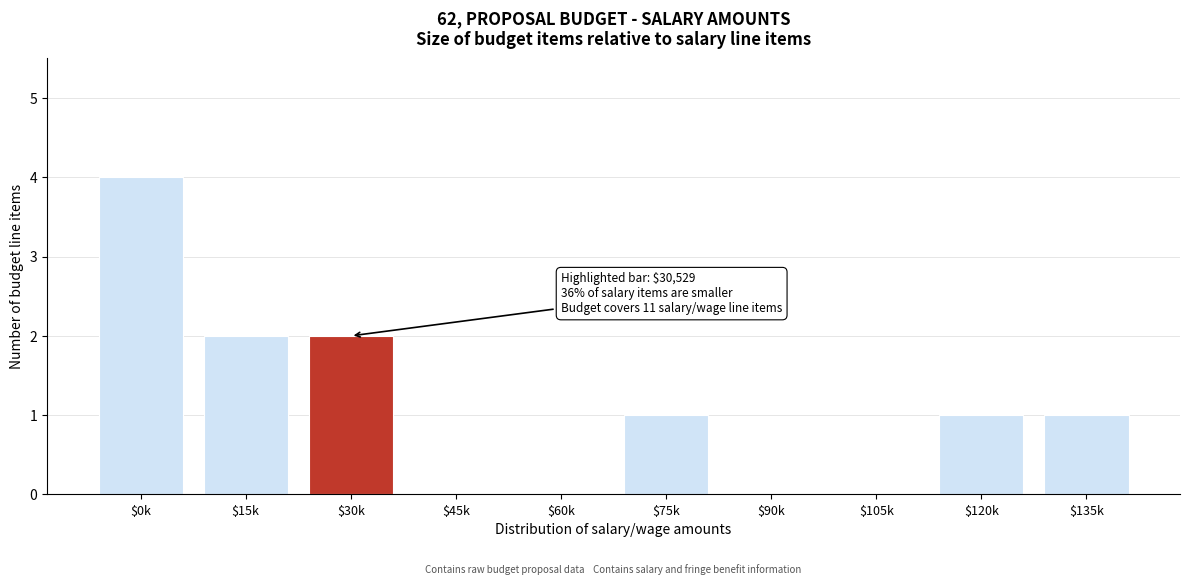

What is the greatest value displayed?

4